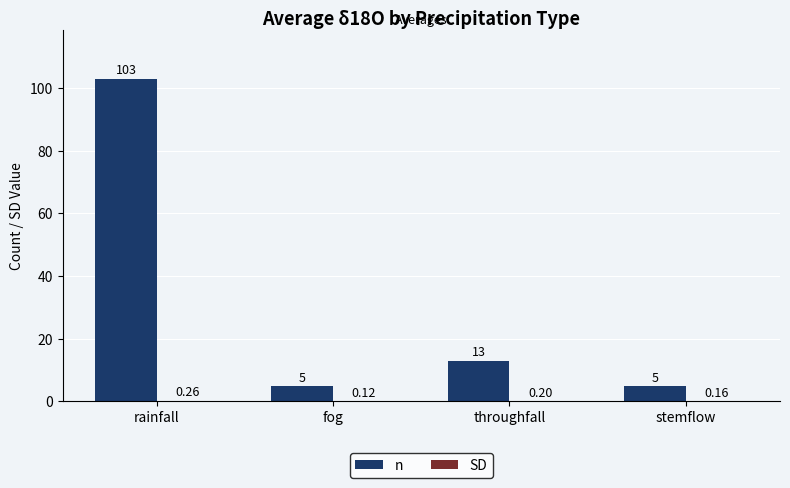

At which label does n first exceed 13?

rainfall